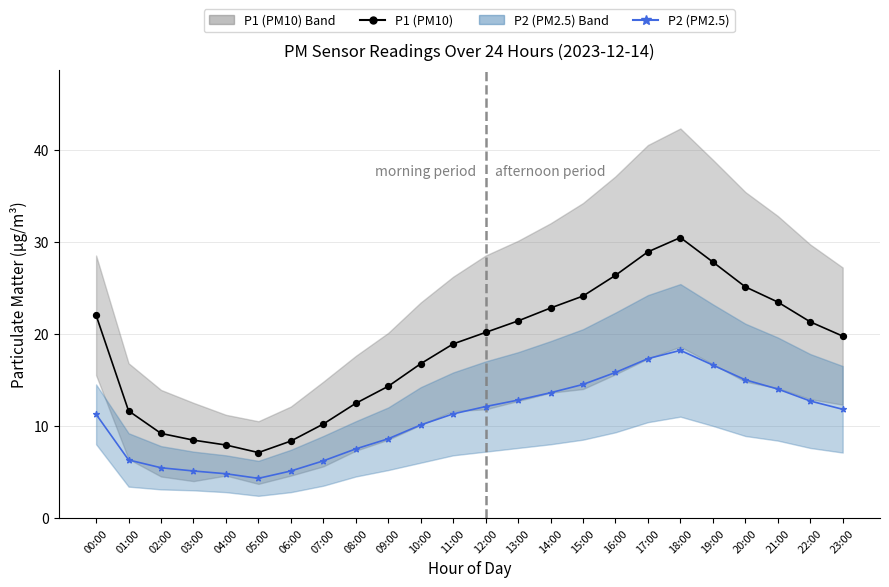

Which series contains the highest Y value?

P1 (PM10)